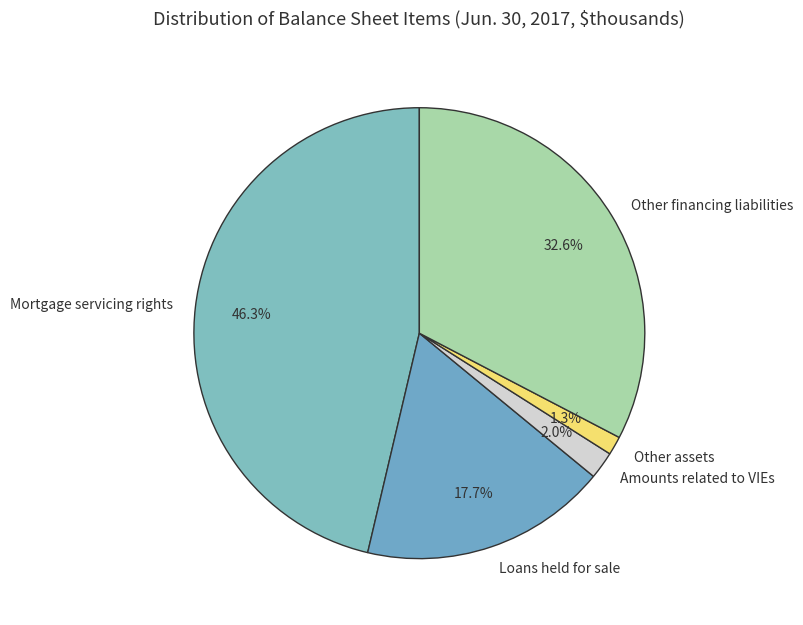

What portion of the pie excludes Loans held for sale?

82.3%